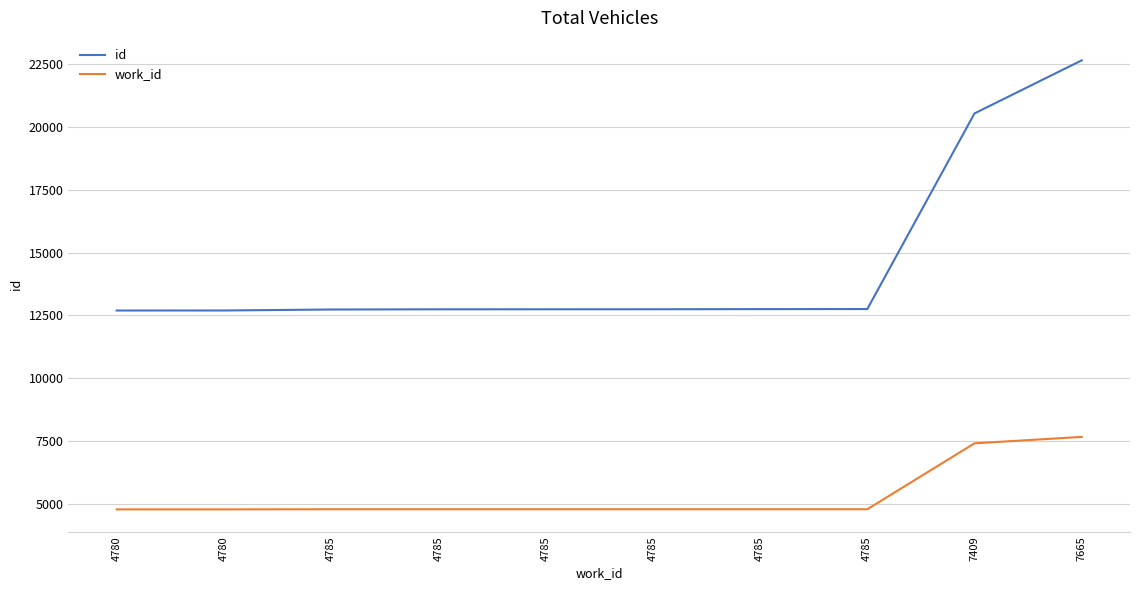

How many lines are shown in the chart?

2